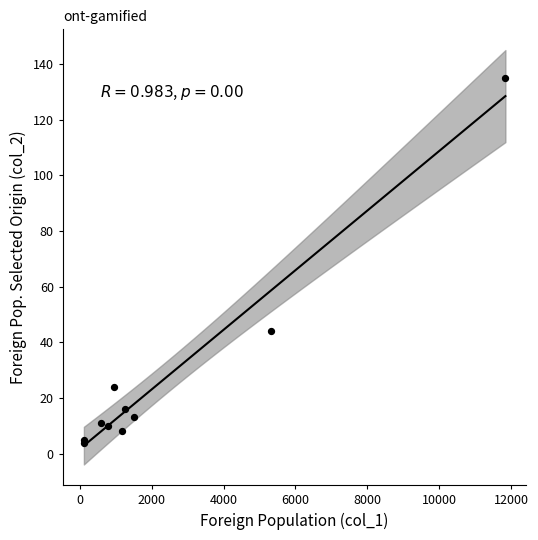

What Y value in the scatter plot is closest to 69?

44